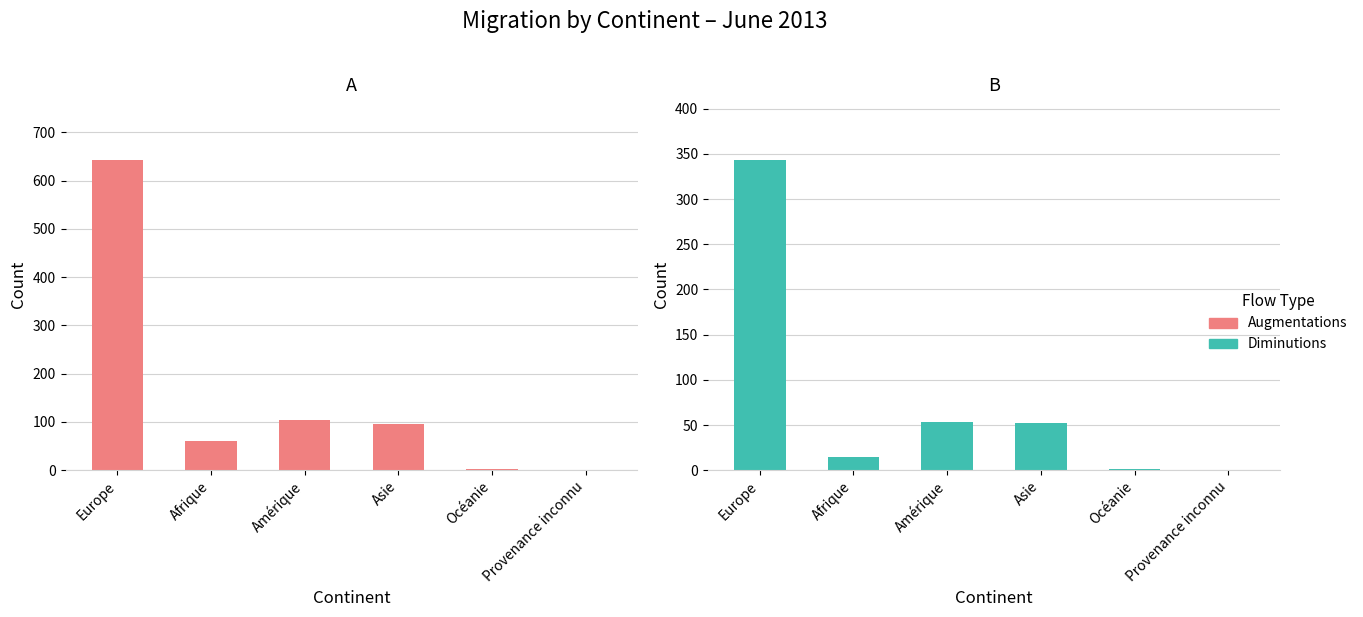

What position from the left is Afrique?

2